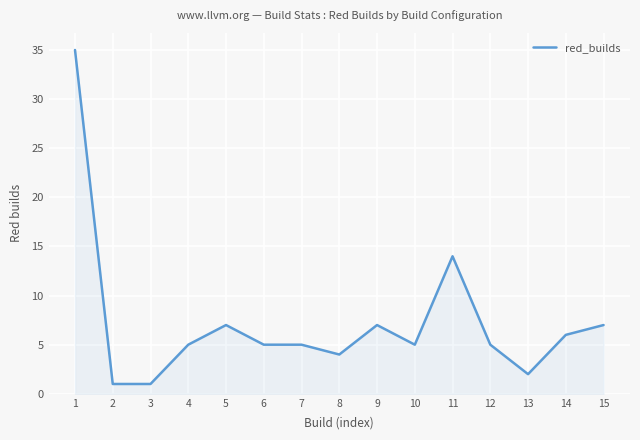

Where does the data first go above 5?

1